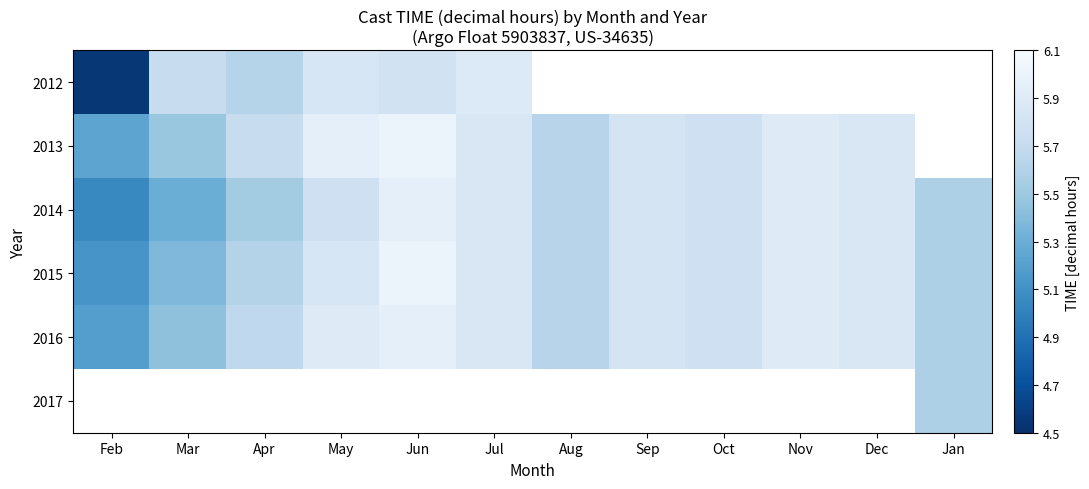

What is the average value of the 2015 series?

5.7